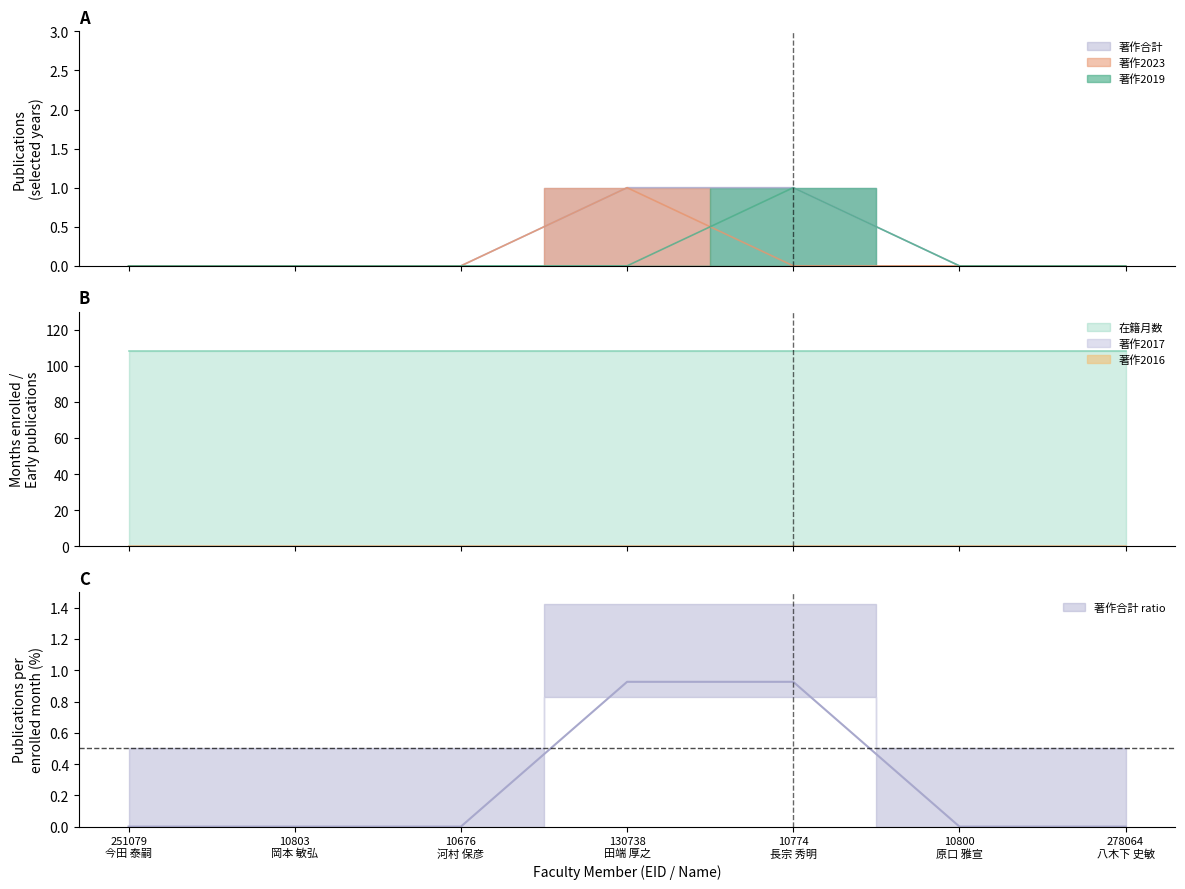

What is the sum of the 著作合計 values at 10774
長宗 秀明 and 10803
岡本 敏弘?

1